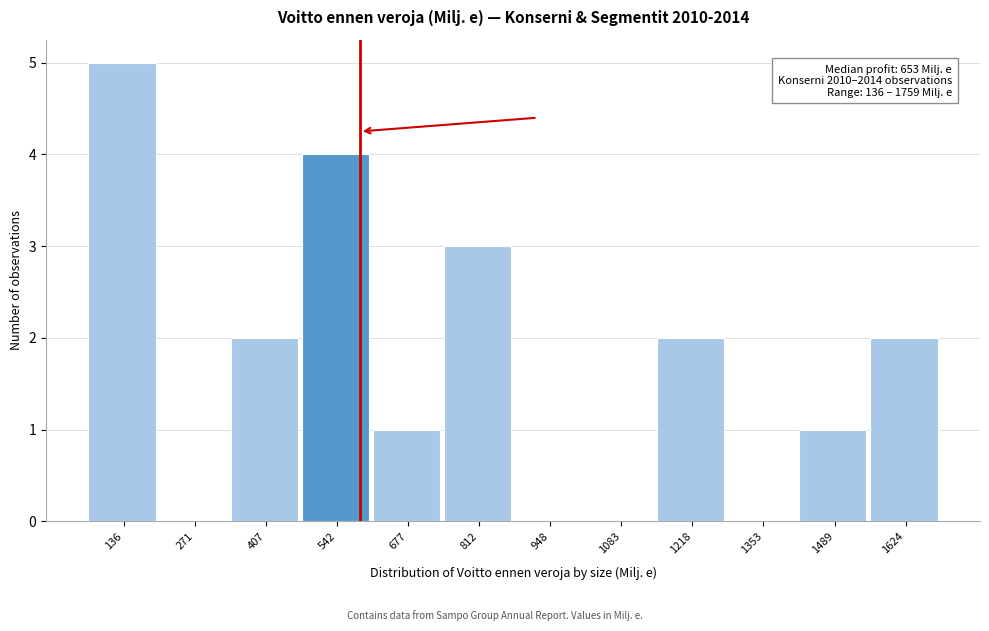

Reading right to left, transcribe all the data shown in this chart.

1624=2	1489=1	1353=0	1218=2	1083=0	948=0	812=3	677=1	542=4	407=2	271=0	136=5